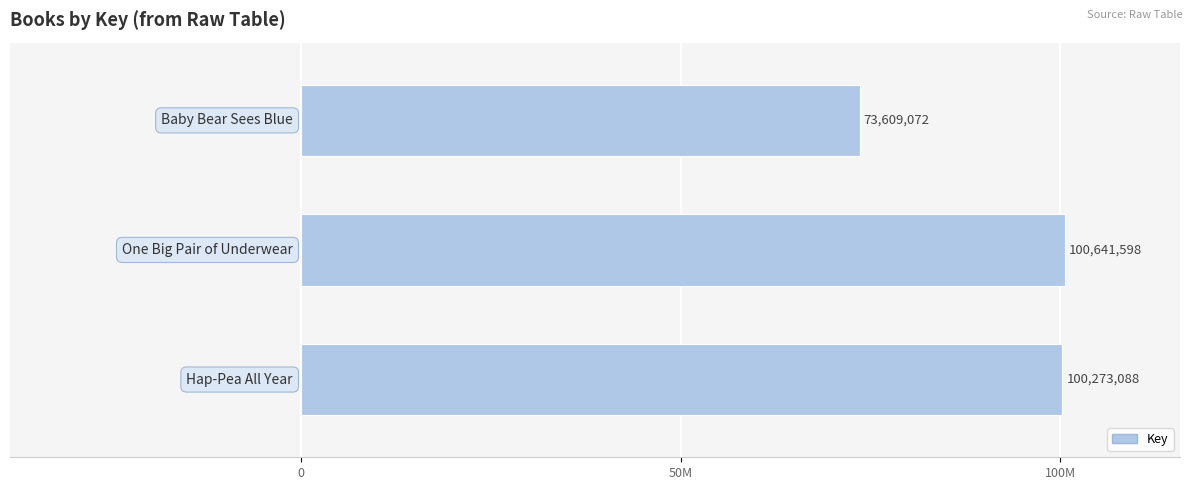

Are the bars horizontal?

Yes